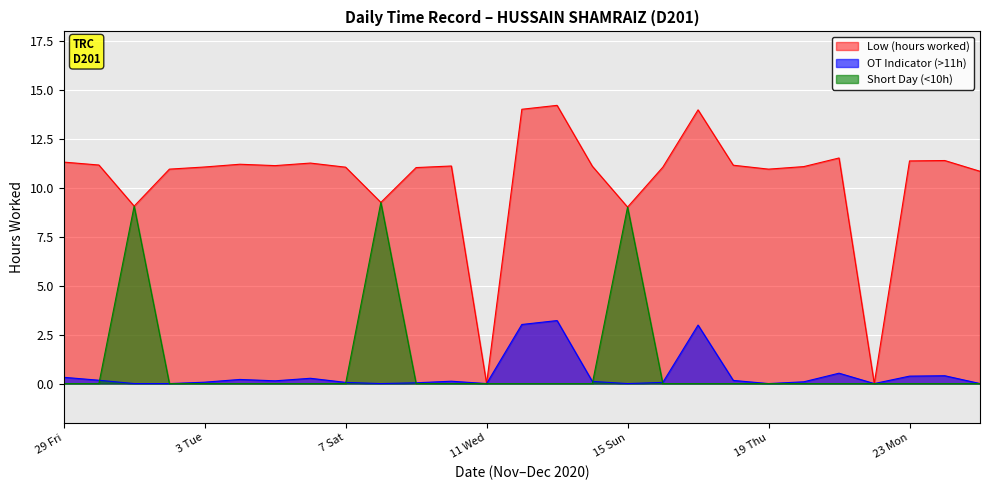

Reading left to right, what are all the values shown in this chart?

11.3	11.2	9.1	11.0	11.1	11.2	11.1	11.3	11.1	9.3	11.0	11.1	0.0	14.0	14.2	11.1	9.0	11.1	14.0	11.2	11.0	11.1	11.5	0.0	11.4	11.4	10.8